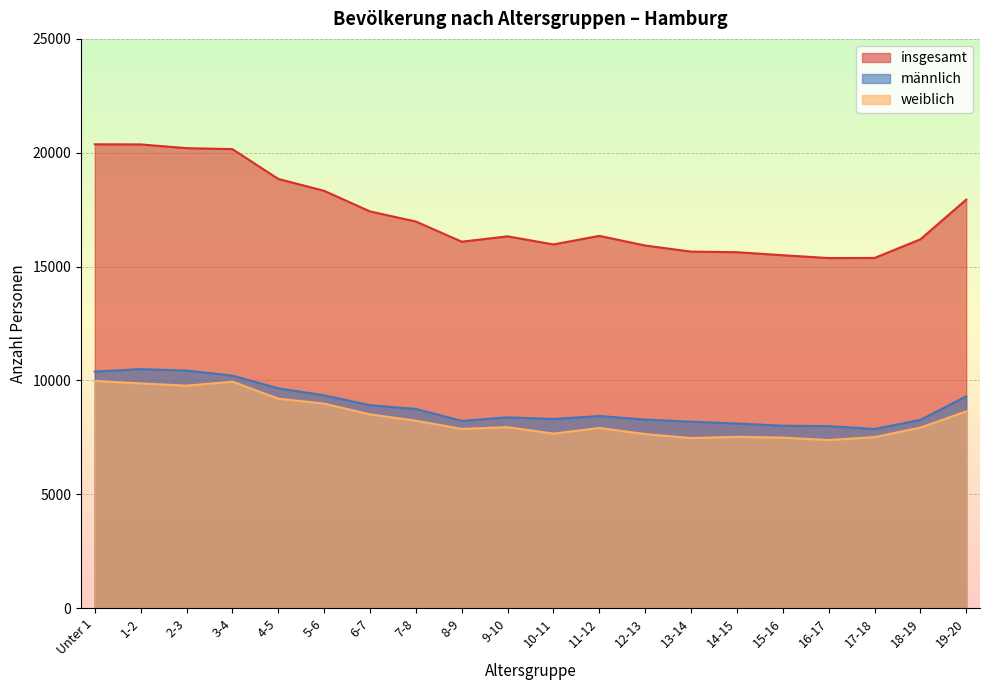

Between 16-17 and 9-10, which is larger?

9-10